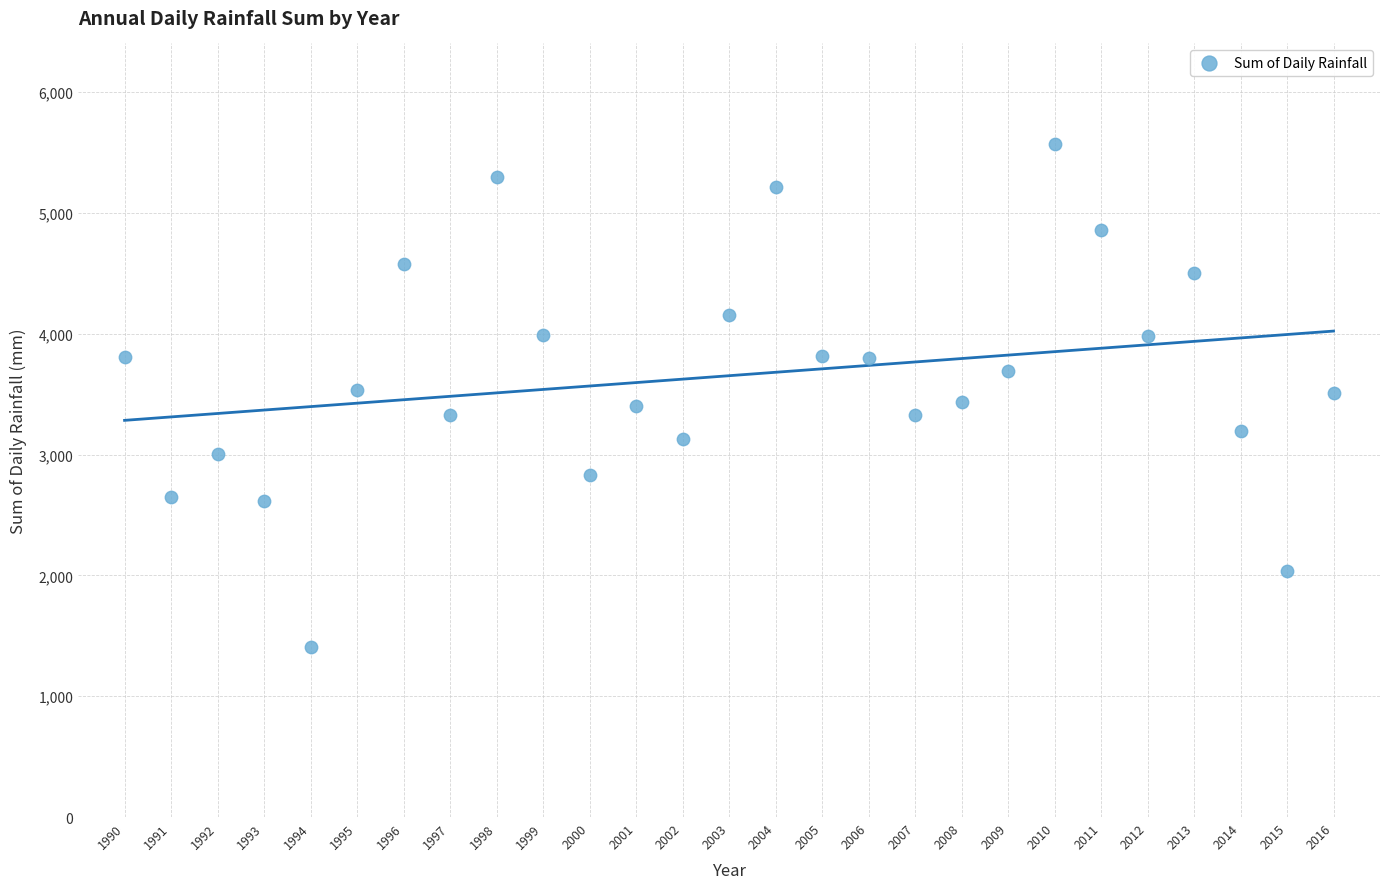

What is the range of Y values (max minus min)?

4162.5